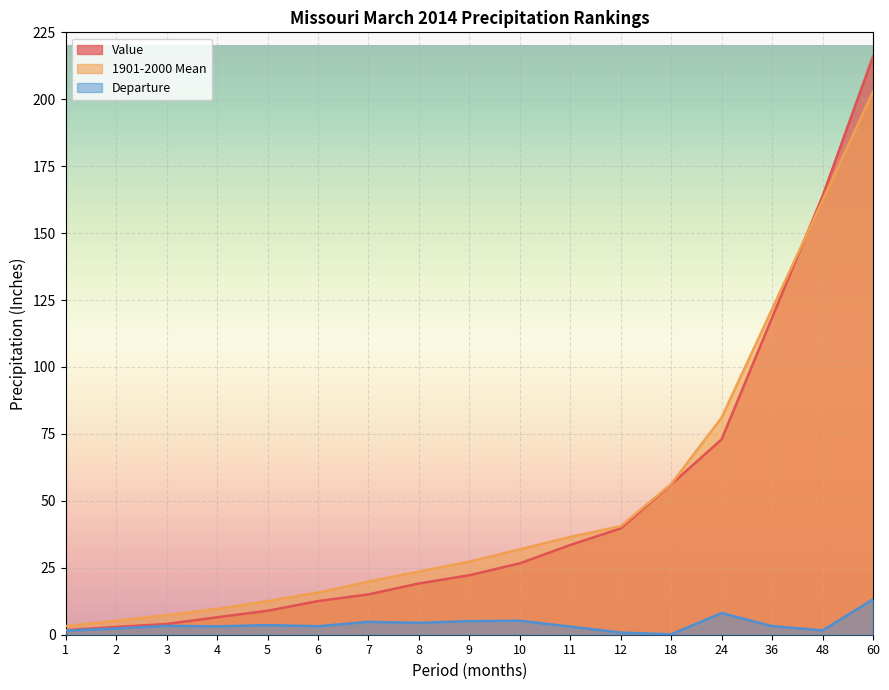

Which series has the largest range (max minus min)?

Value